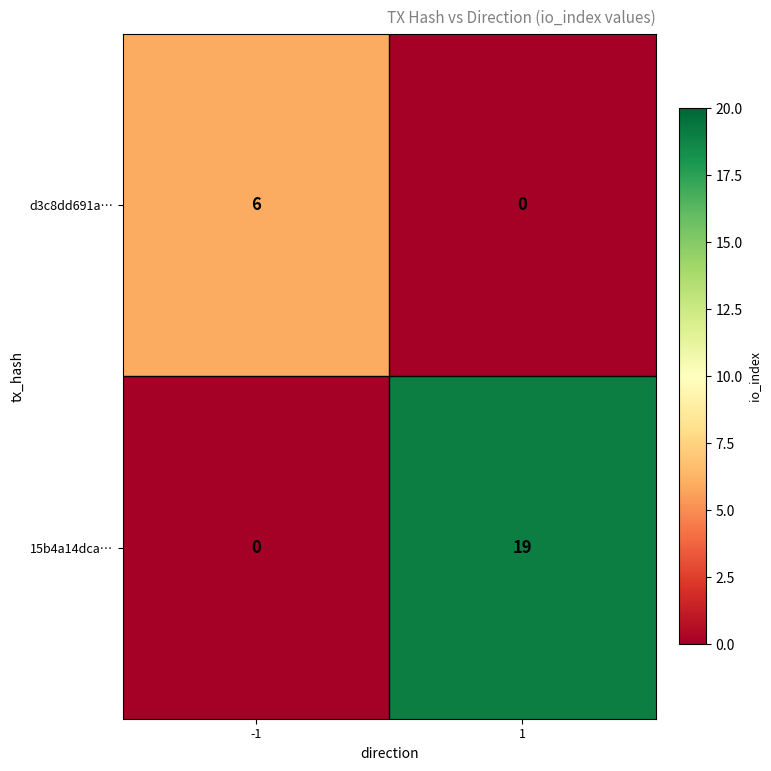

Read the d3c8dd691a… value at -1.

6